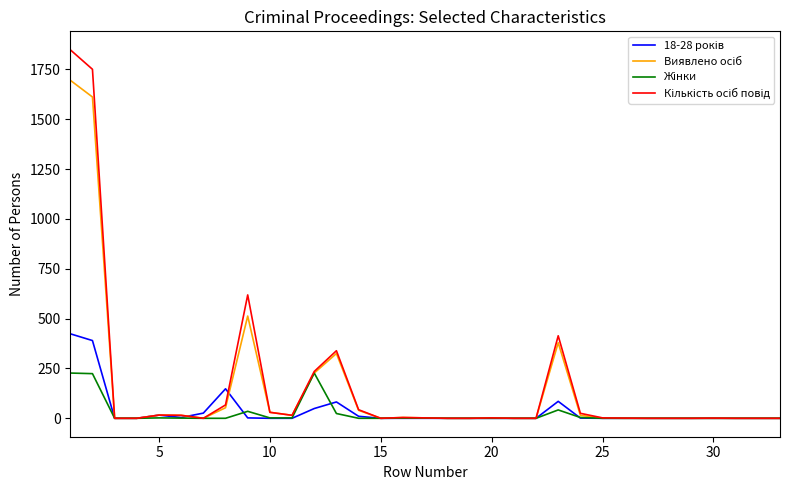

What is the greatest value displayed?

1849